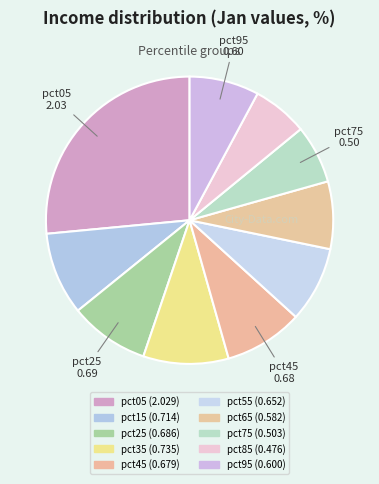

What percentage is the pct35 slice, to the nearest percent?

10%